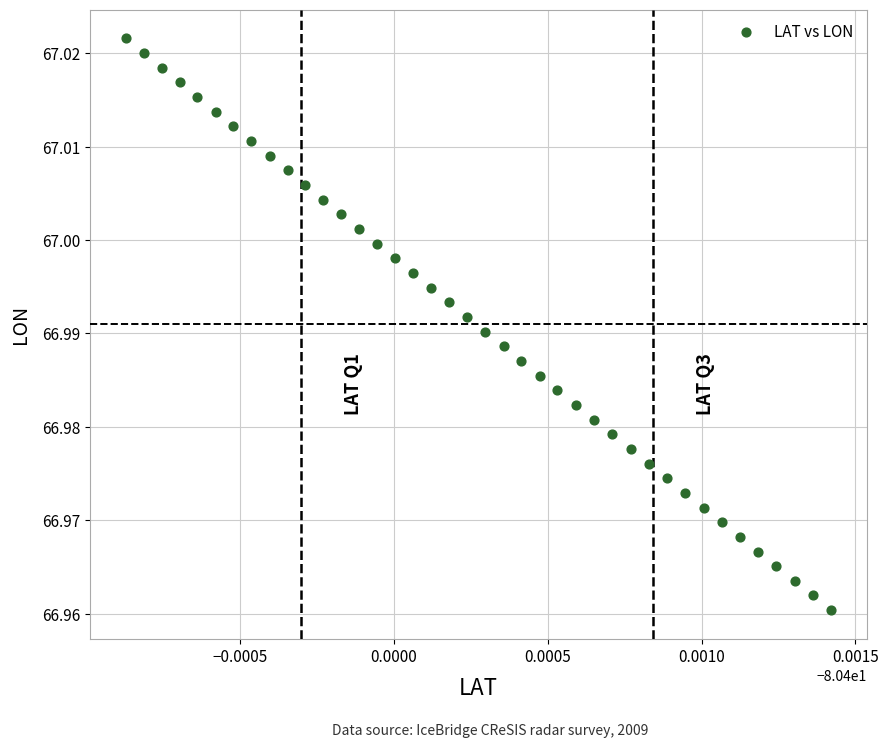

Count the number of points in this scatter plot.

40